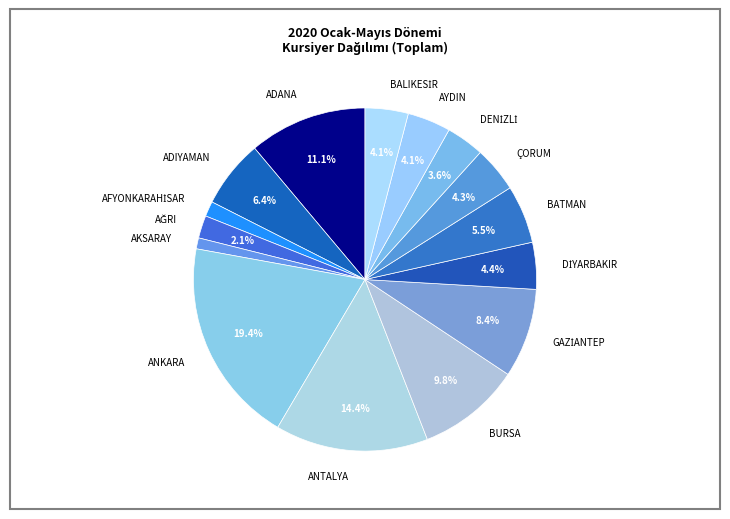

Does BURSA account for over 50% of the chart?

No